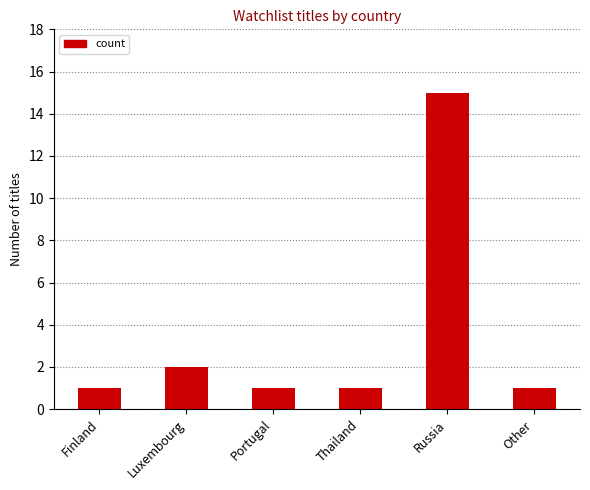

Reading left to right, what are all the values shown in this chart?

1	2	1	1	15	1